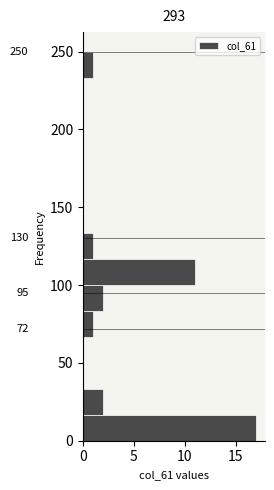

Read against the y-axis, roughly where is the centre of the longest bar?

10